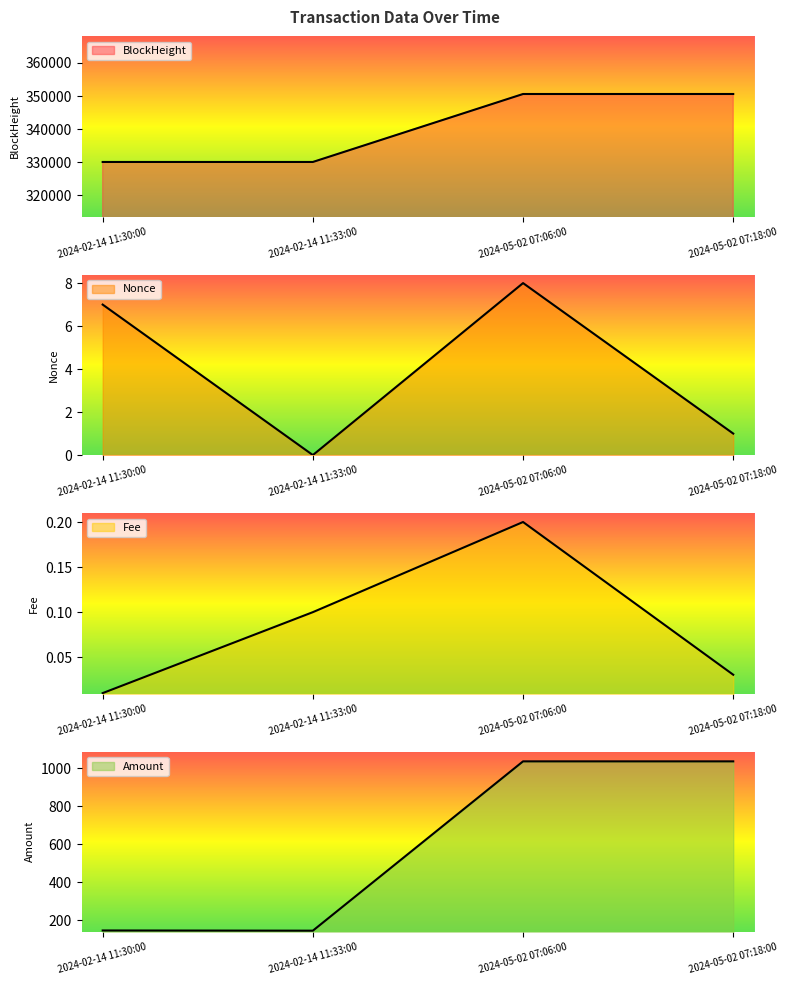

List the series in order of their peak value, lowest first.

Fee, Nonce, Amount, BlockHeight